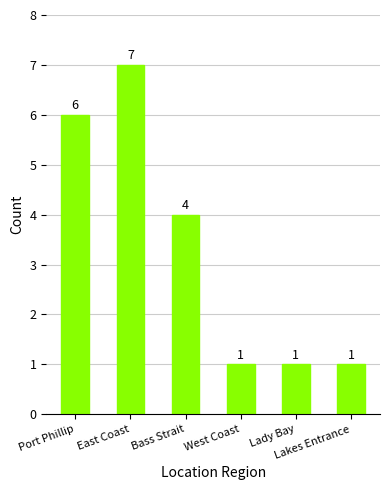

How many data points are less than 4?

3